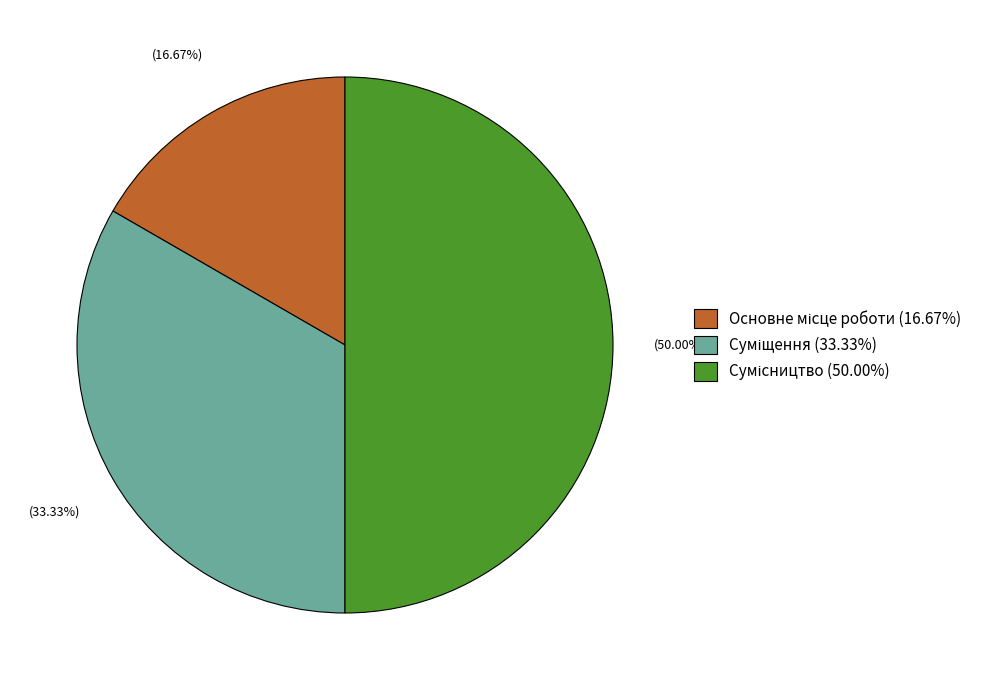

Count the number of slices in the pie.

3